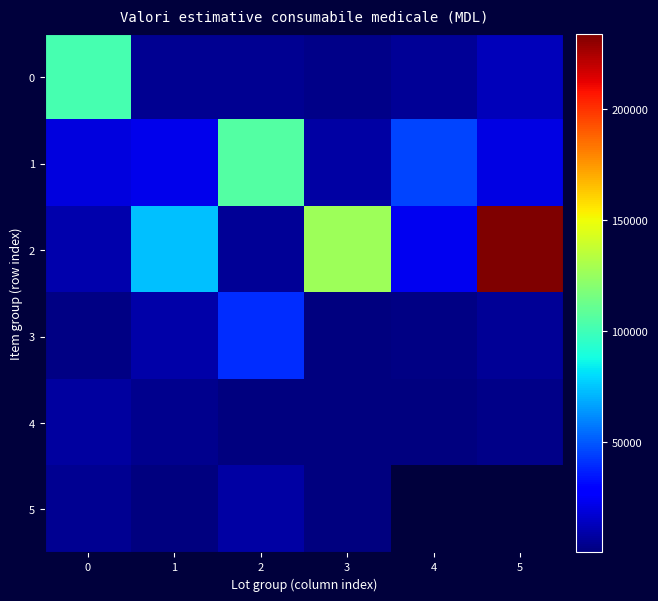

What is the minimum value shown in the chart?

77.8